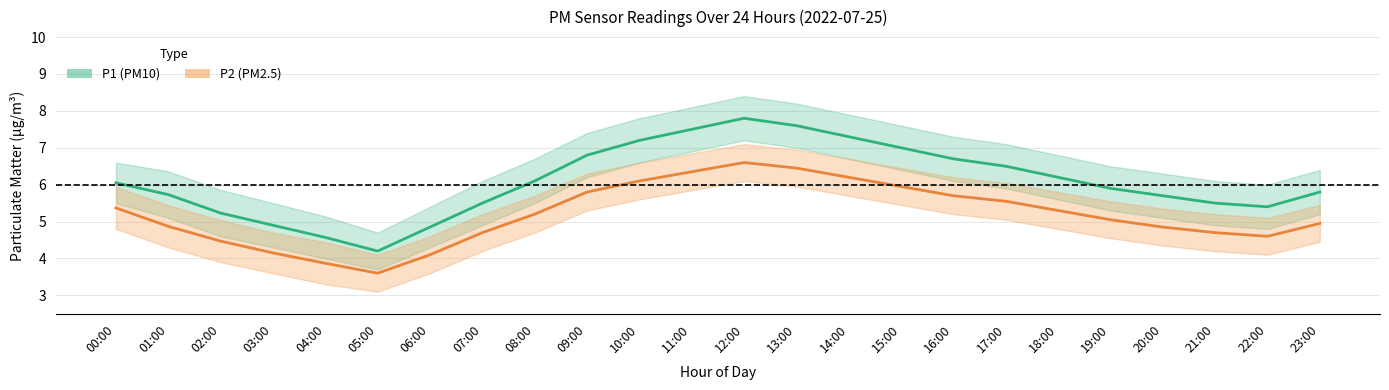

The P1 (PM10) series shows 3.0 at 03:00. True or false?

False